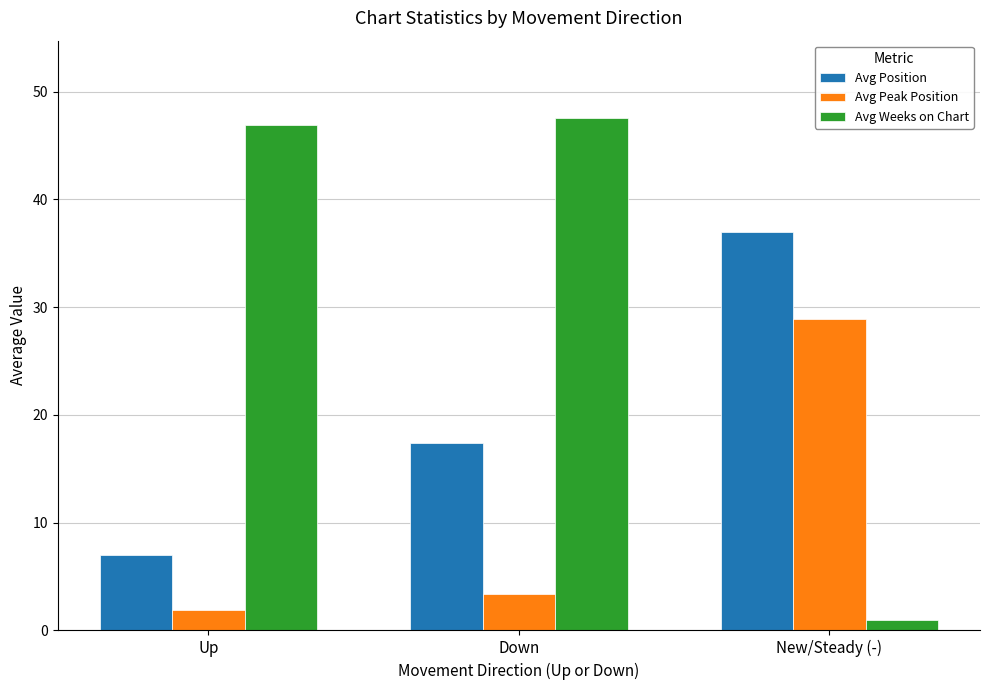

Reading right to left, transcribe all the data shown in this chart.

Avg Position: New/Steady (-)=37.0	Down=17.4	Up=7.0
Avg Peak Position: New/Steady (-)=28.9	Down=3.4	Up=1.9
Avg Weeks on Chart: New/Steady (-)=1.0	Down=47.6	Up=46.9